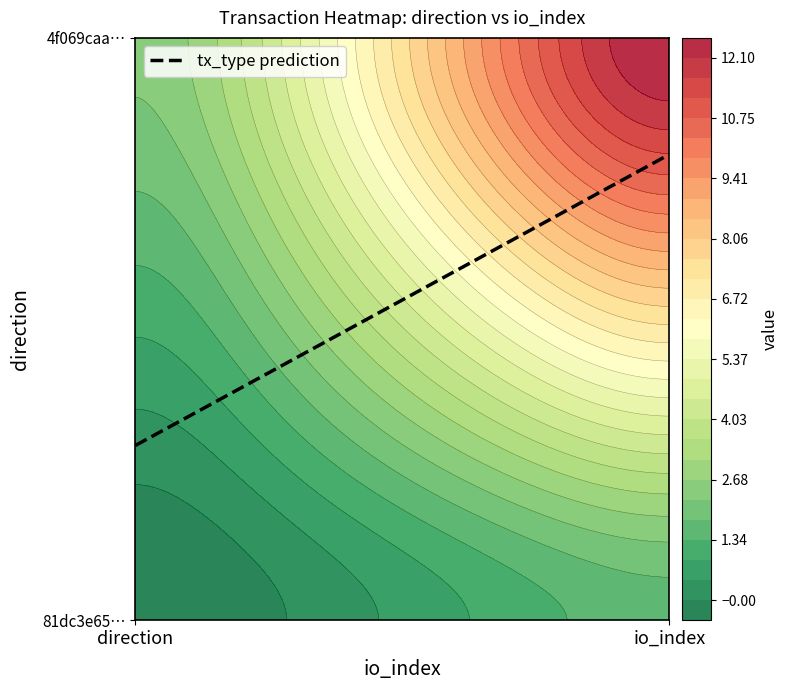

Rank the series at direction from highest to lowest value.

4f069caa9ba347861dd5161bc145c043ffd76b7, 81dc3e65be41327b83cb51c25f679f0111c4aa0